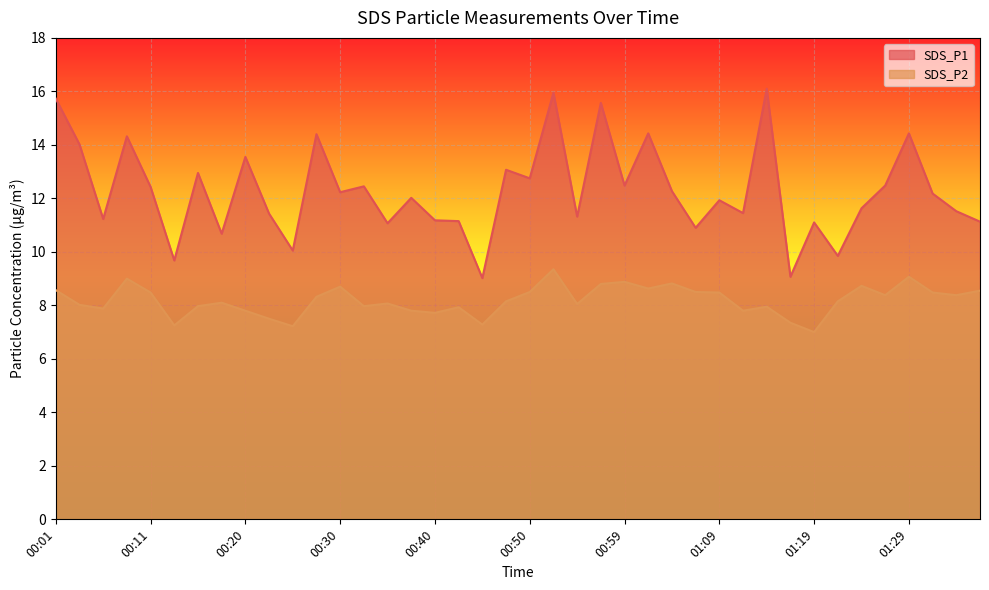

What is the value of the SDS_P2 point at the 38th from the left?

8.5